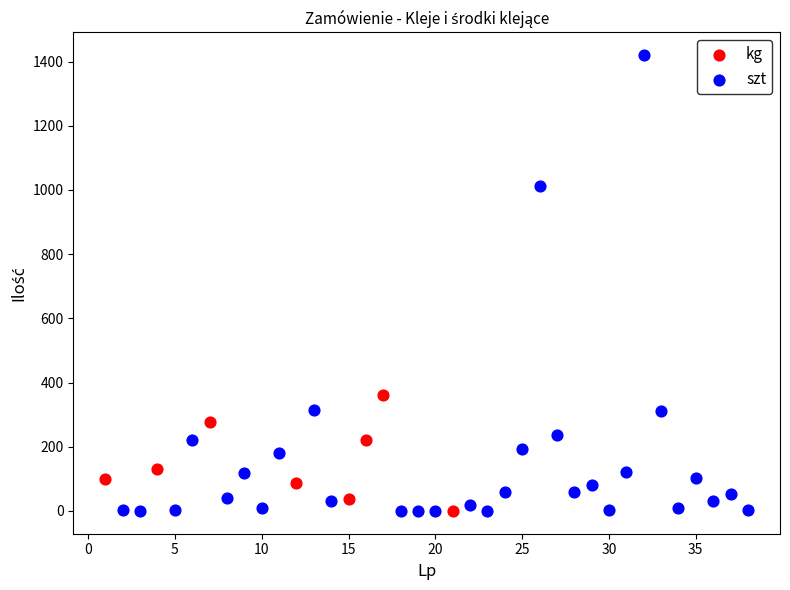

Which series contains the highest Y value?

szt